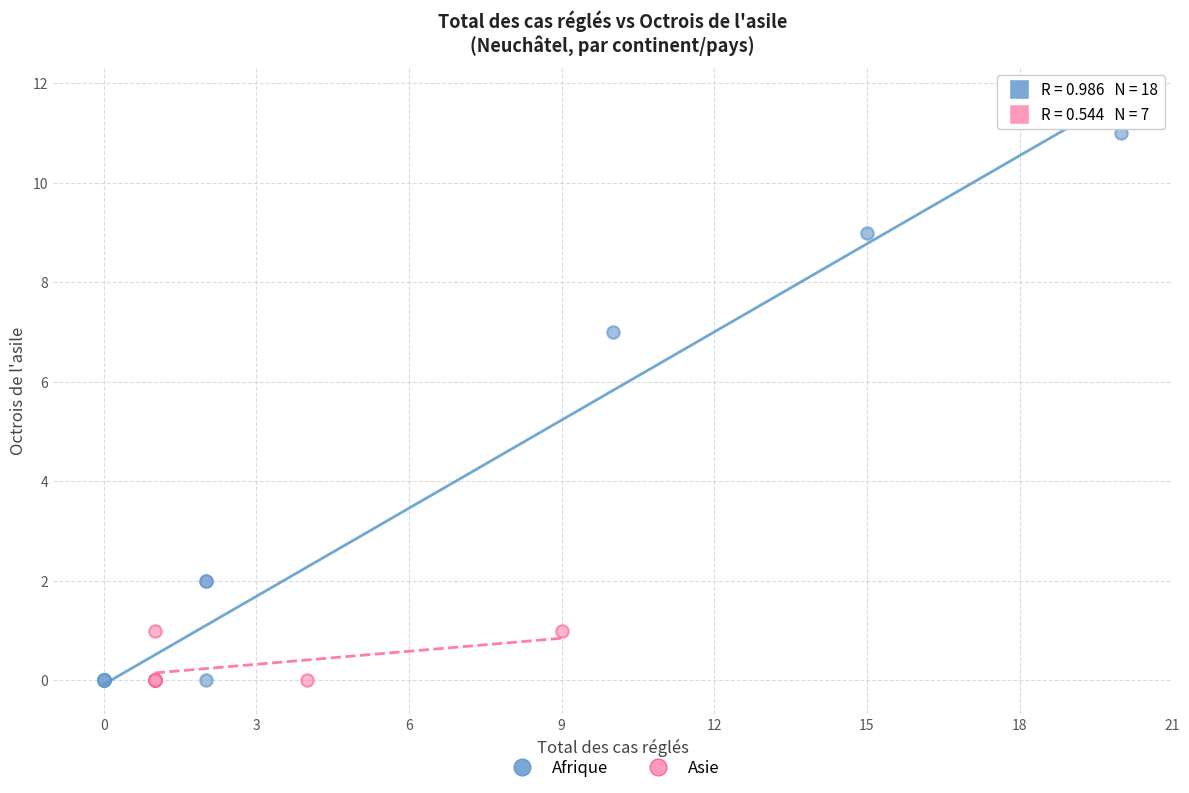

Which series reaches the maximum Y coordinate?

Afrique